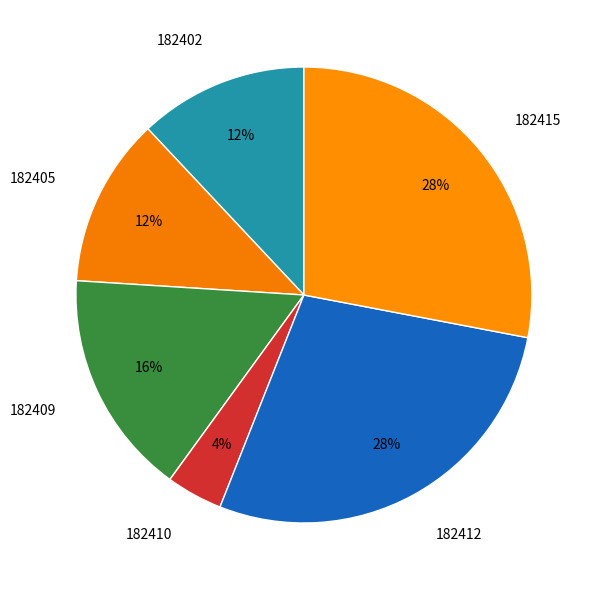

To the nearest percent, what is the difference between the largest and smallest slice percentages?

24%